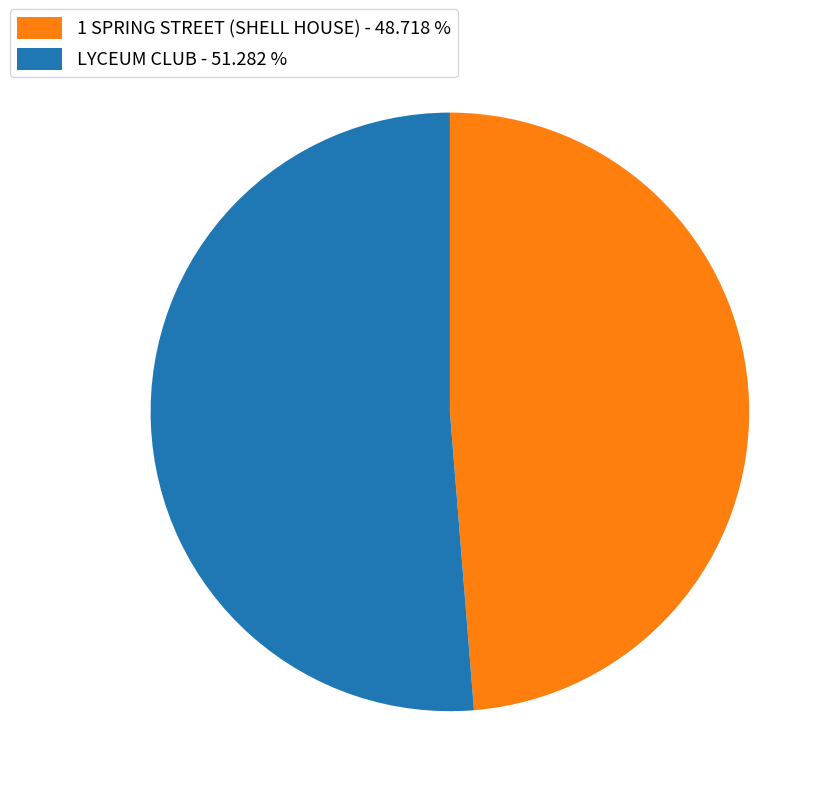

Which has a higher value, LYCEUM CLUB - 51.282 % or 1 SPRING STREET (SHELL HOUSE) - 48.718 %?

LYCEUM CLUB - 51.282 %